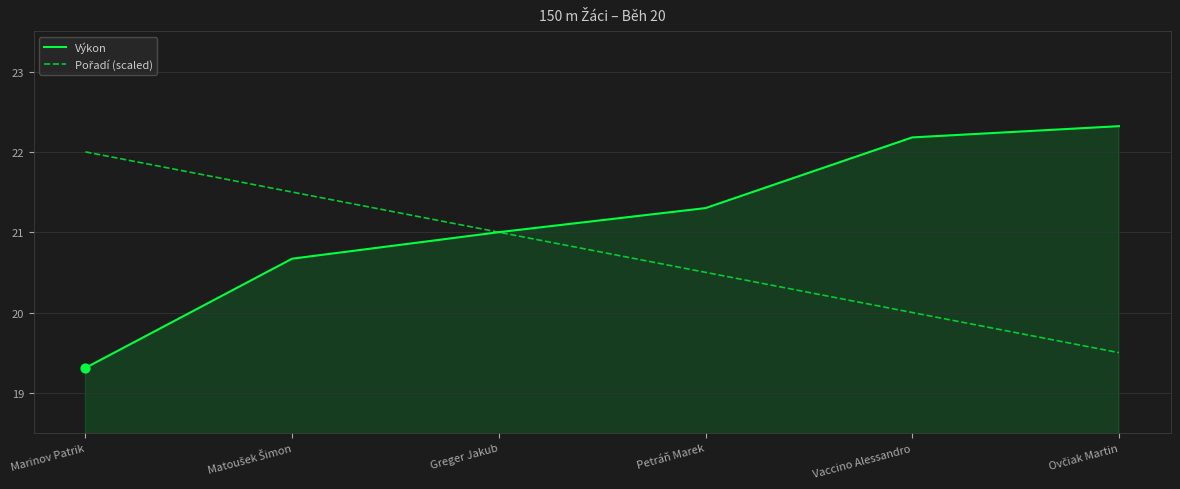

At how many categories does at least one series exceed 20?

6